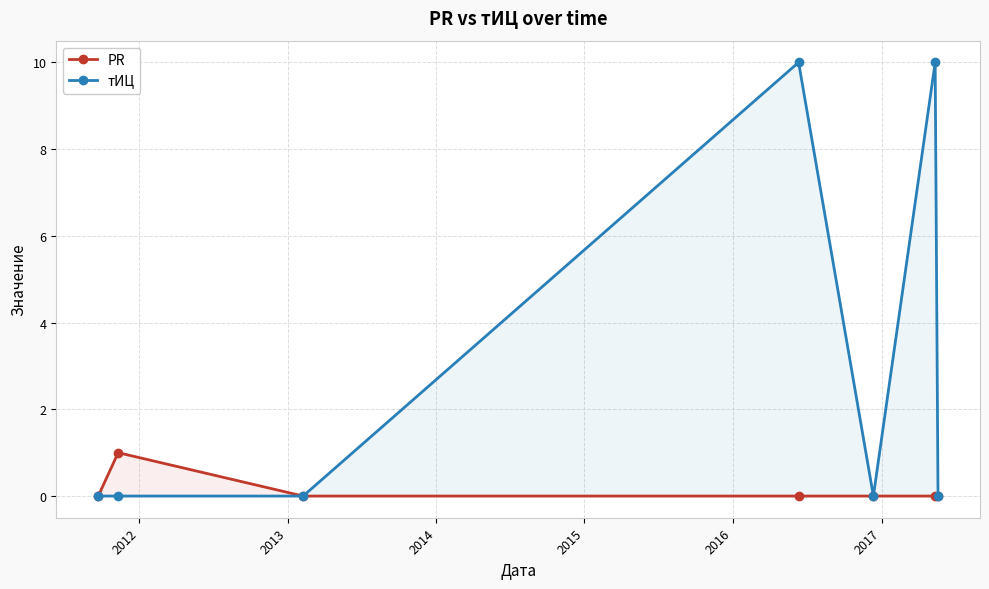

Which series has the largest total across all categories?

тИЦ